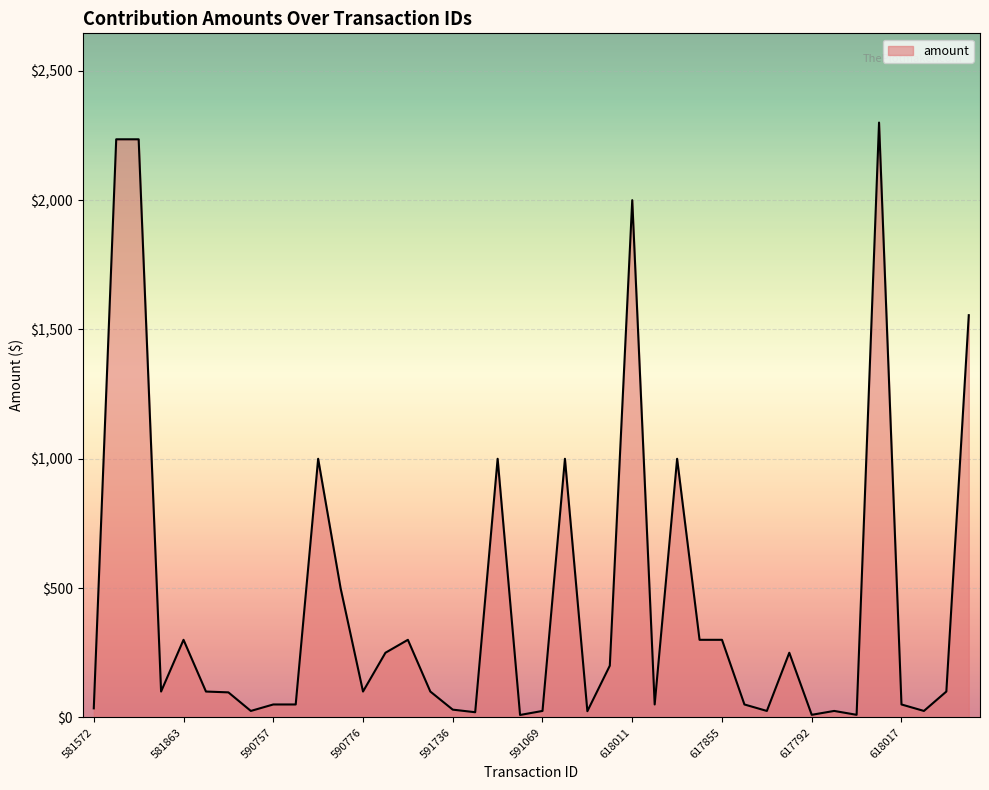

How many lines are shown in the chart?

1